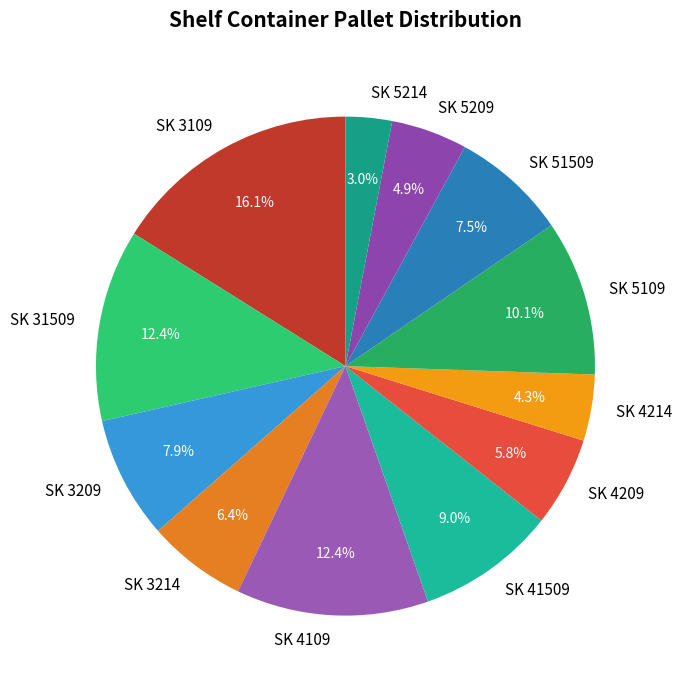

Count the number of slices in the pie.

12